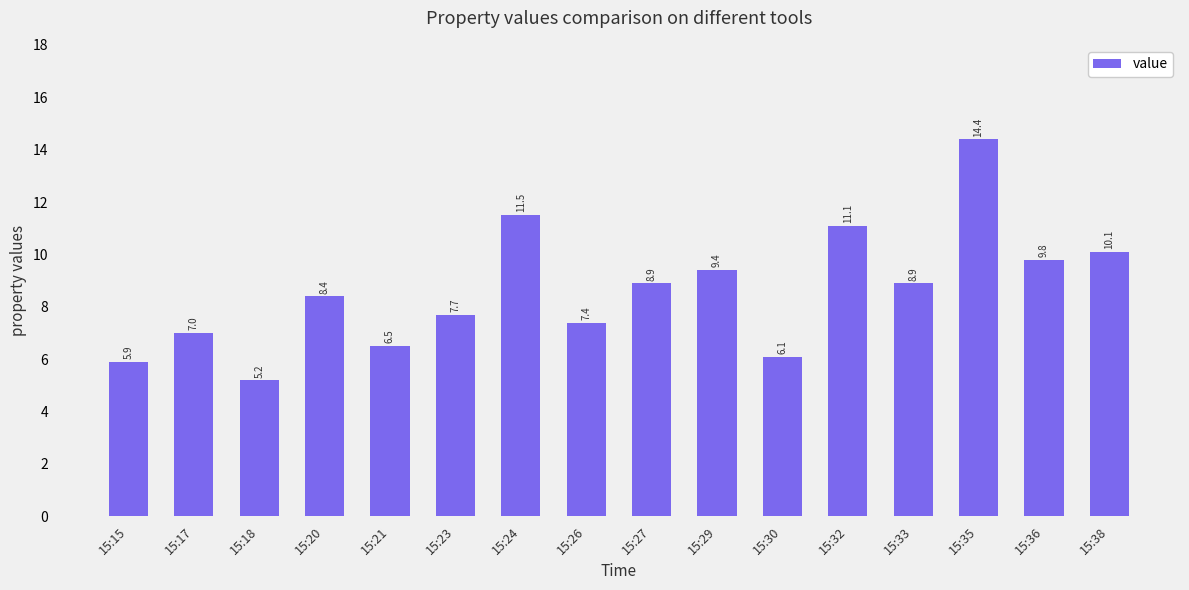

What is the change in value from 15:15 to 15:32?

+5.2